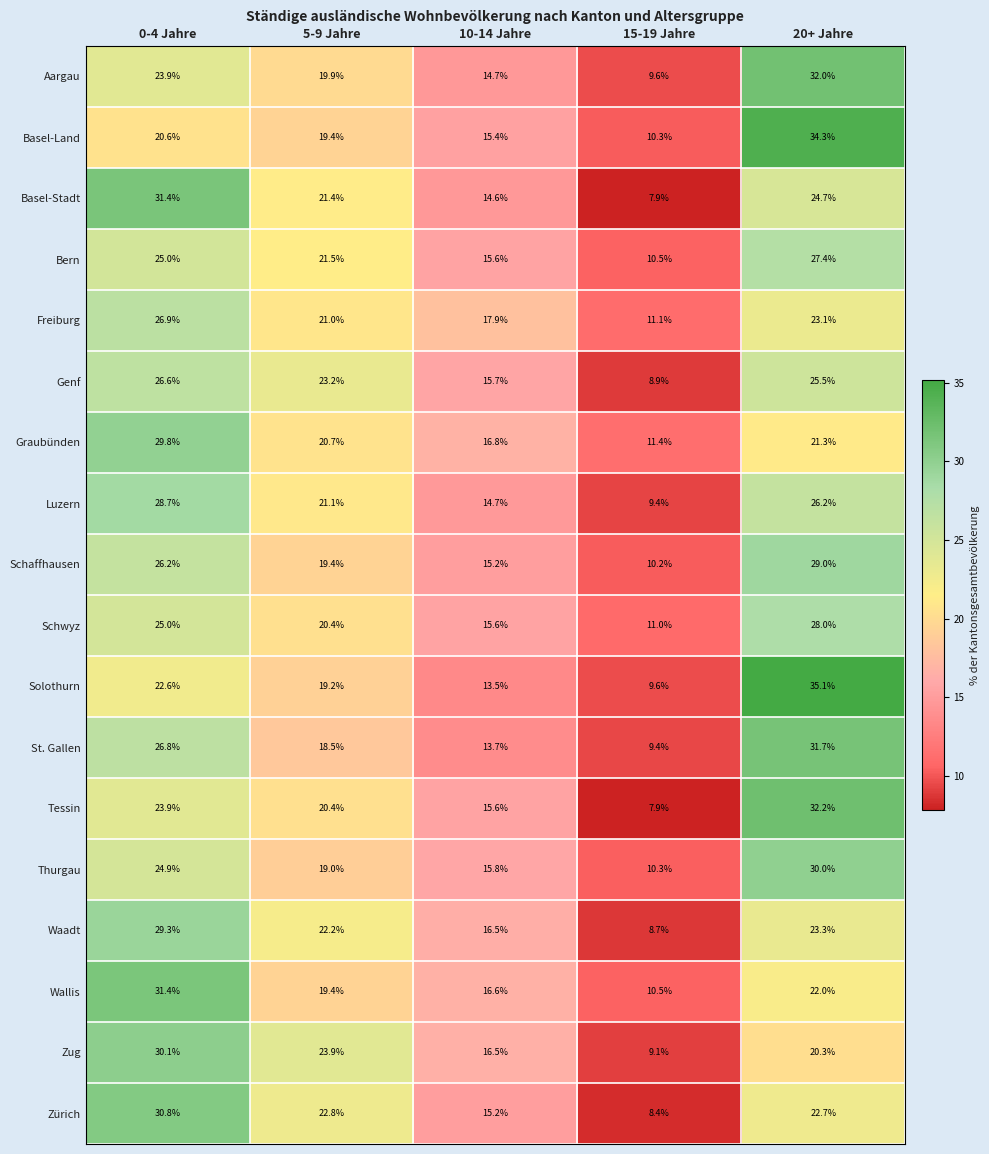

What is the average value of the Waadt series?

20.0